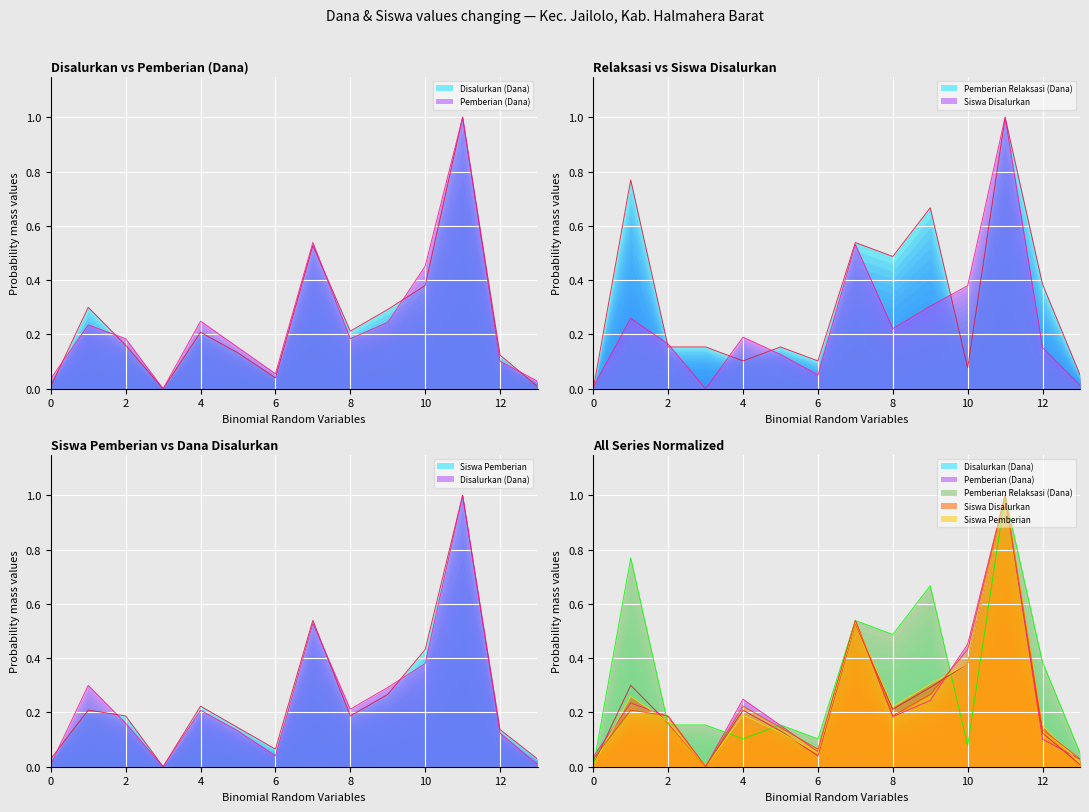

How many distinct data groups are displayed?

5